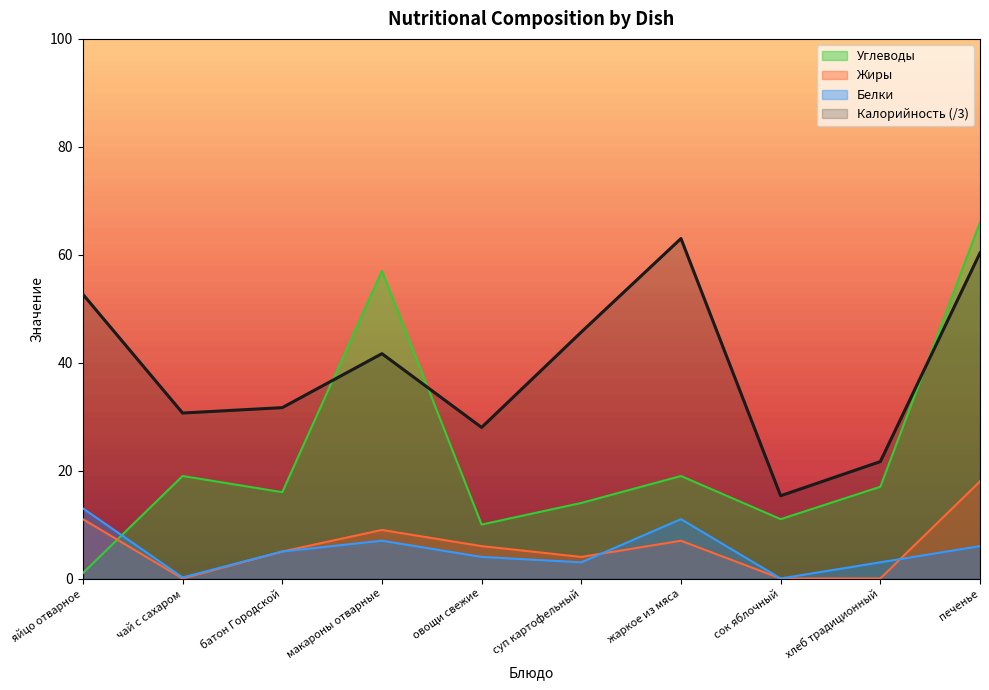

What is the total value across all series at хлеб традиционный?

41.7